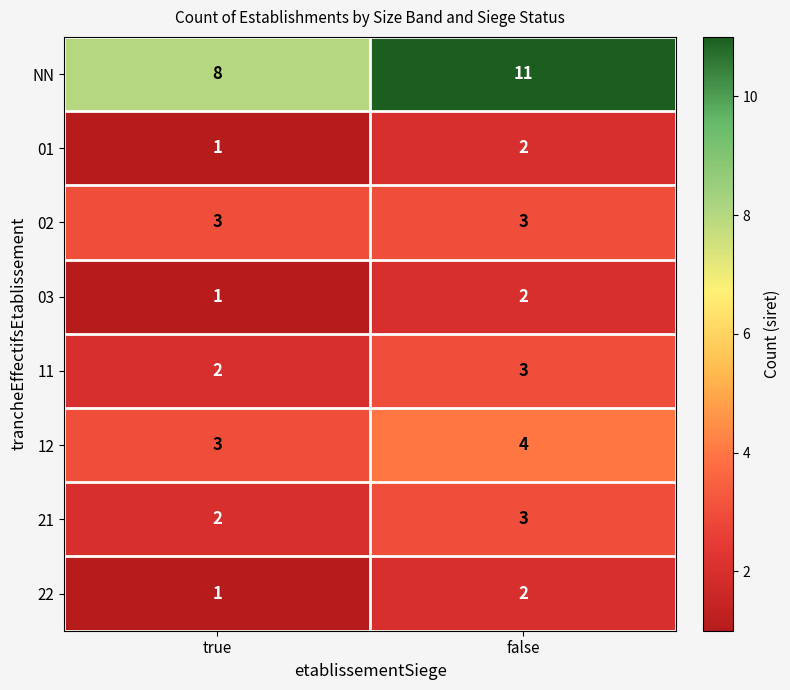

The 12 series shows 4 at false. True or false?

True